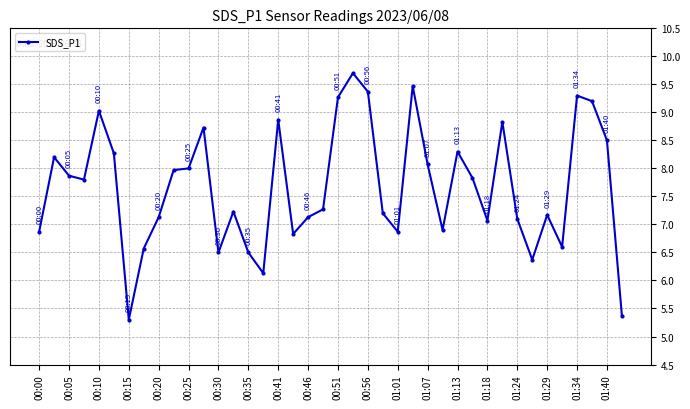

What is the minimum value shown in the chart?

5.3